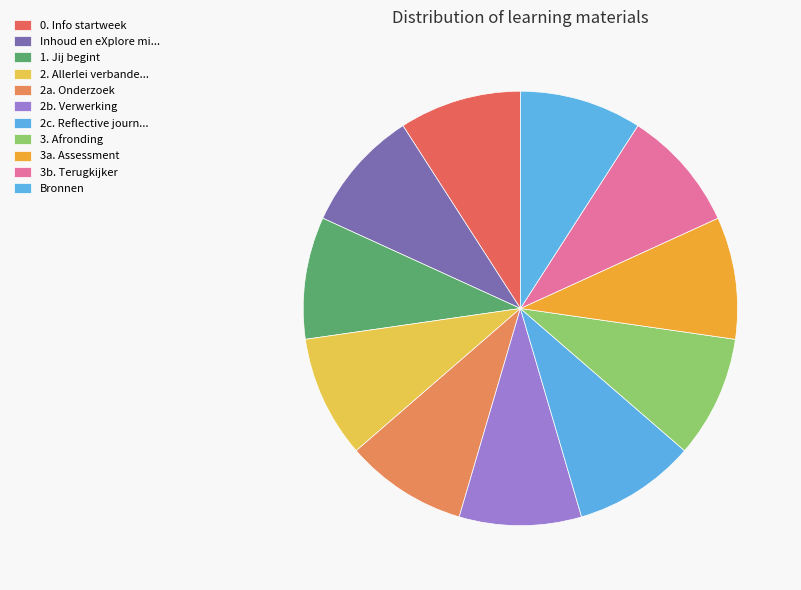

To the nearest percent, what is the combined percentage of 1. Jij begint and Bronnen?

18%